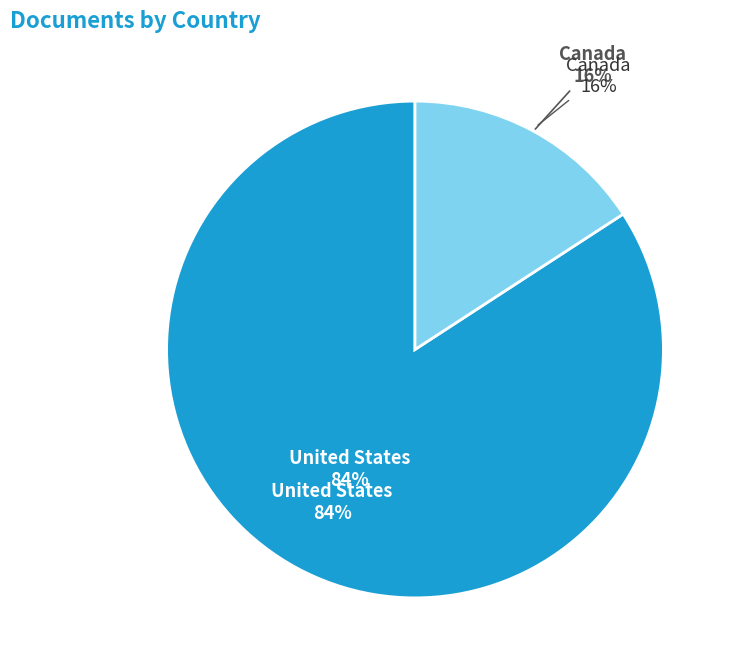

Which slice represents more than half of the pie?

United States